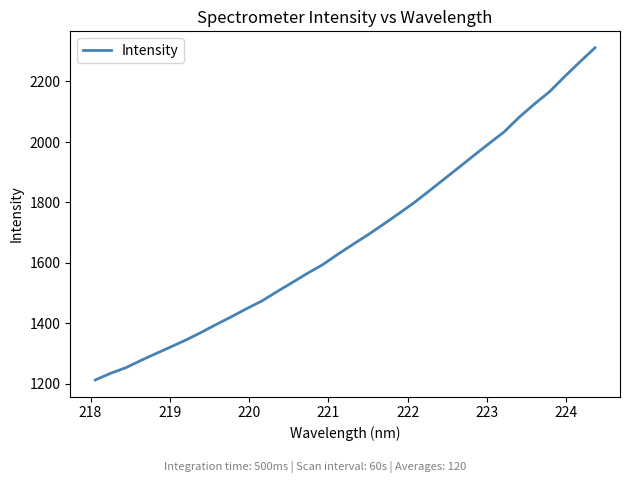

What is the difference between the maximum and minimum values?

1099.5